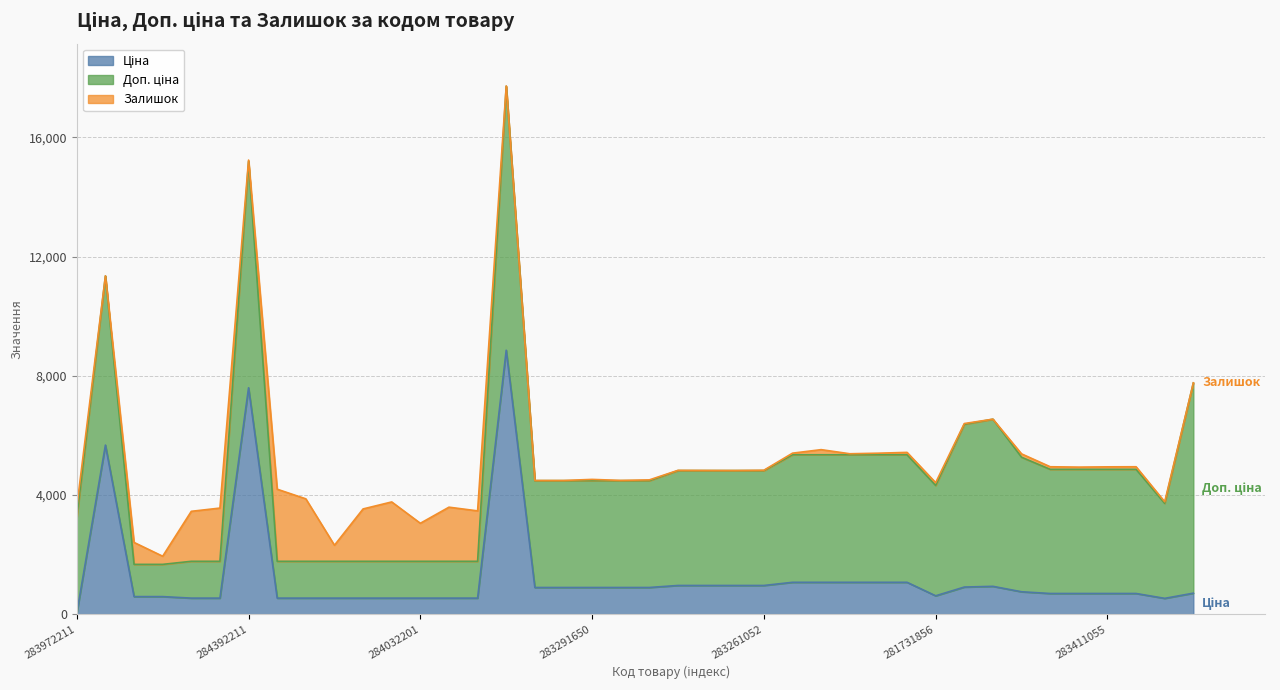

Which series has the largest total across all categories?

Доп. ціна